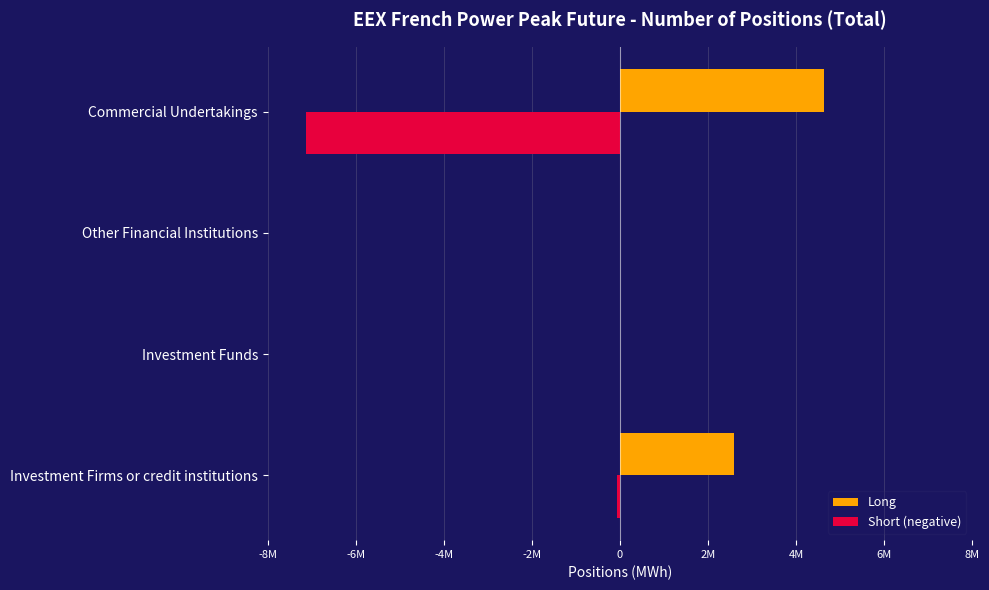

Which series has the largest range (max minus min)?

Short (negative)